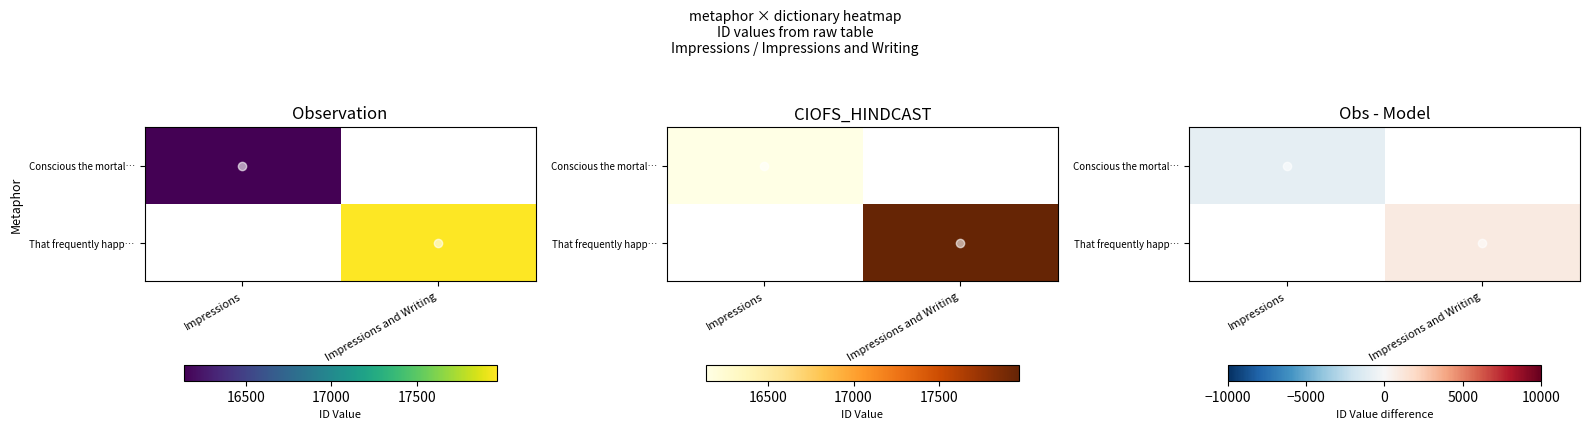

Count the Conscious the mortal… values in the range -916 to 0.

2